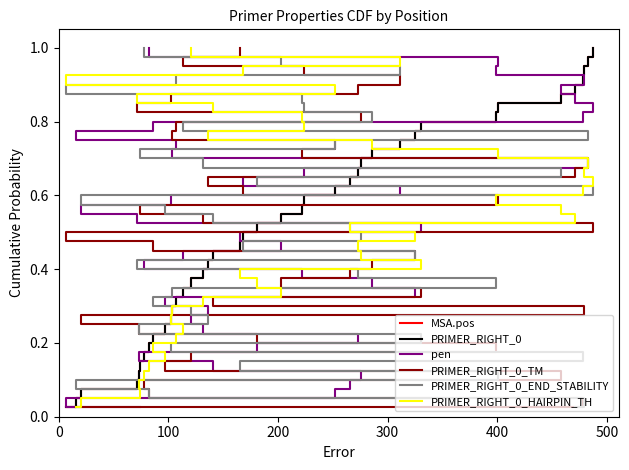

Reading right to left, list all the values displayed in this chart.

MSA.pos: 1.0	1.0	0.9	0.9	0.9	0.9	0.8	0.8	0.8	0.8	0.8	0.7	0.7	0.7	0.7	0.6	0.6	0.6	0.6	0.5	0.5	0.5	0.5	0.4	0.4	0.4	0.3	0.3	0.3	0.3	0.2	0.2	0.2	0.2	0.1	0.1	0.1	0.1	0.1	0.0
PRIMER_RIGHT_0: 1.0	1.0	0.9	0.9	0.9	0.9	0.8	0.8	0.8	0.8	0.8	0.7	0.7	0.7	0.7	0.6	0.6	0.6	0.6	0.5	0.5	0.5	0.5	0.4	0.4	0.4	0.3	0.3	0.3	0.3	0.2	0.2	0.2	0.2	0.1	0.1	0.1	0.1	0.1	0.0
pen: 1.0	1.0	0.9	0.9	0.9	0.9	0.8	0.8	0.8	0.8	0.8	0.7	0.7	0.7	0.7	0.6	0.6	0.6	0.6	0.5	0.5	0.5	0.5	0.4	0.4	0.4	0.3	0.3	0.3	0.3	0.2	0.2	0.2	0.2	0.1	0.1	0.1	0.1	0.1	0.0
PRIMER_RIGHT_0_TM: 1.0	1.0	0.9	0.9	0.9	0.9	0.8	0.8	0.8	0.8	0.8	0.7	0.7	0.7	0.7	0.6	0.6	0.6	0.6	0.5	0.5	0.5	0.5	0.4	0.4	0.4	0.3	0.3	0.3	0.3	0.2	0.2	0.2	0.2	0.1	0.1	0.1	0.1	0.1	0.0
PRIMER_RIGHT_0_END_STABILITY: 1.0	1.0	0.9	0.9	0.9	0.9	0.8	0.8	0.8	0.8	0.8	0.7	0.7	0.7	0.7	0.6	0.6	0.6	0.6	0.5	0.5	0.5	0.5	0.4	0.4	0.4	0.3	0.3	0.3	0.3	0.2	0.2	0.2	0.2	0.1	0.1	0.1	0.1	0.1	0.0
PRIMER_RIGHT_0_HAIRPIN_TH: 1.0	1.0	0.9	0.9	0.9	0.9	0.8	0.8	0.8	0.8	0.8	0.7	0.7	0.7	0.7	0.6	0.6	0.6	0.6	0.5	0.5	0.5	0.5	0.4	0.4	0.4	0.3	0.3	0.3	0.3	0.2	0.2	0.2	0.2	0.1	0.1	0.1	0.1	0.1	0.0